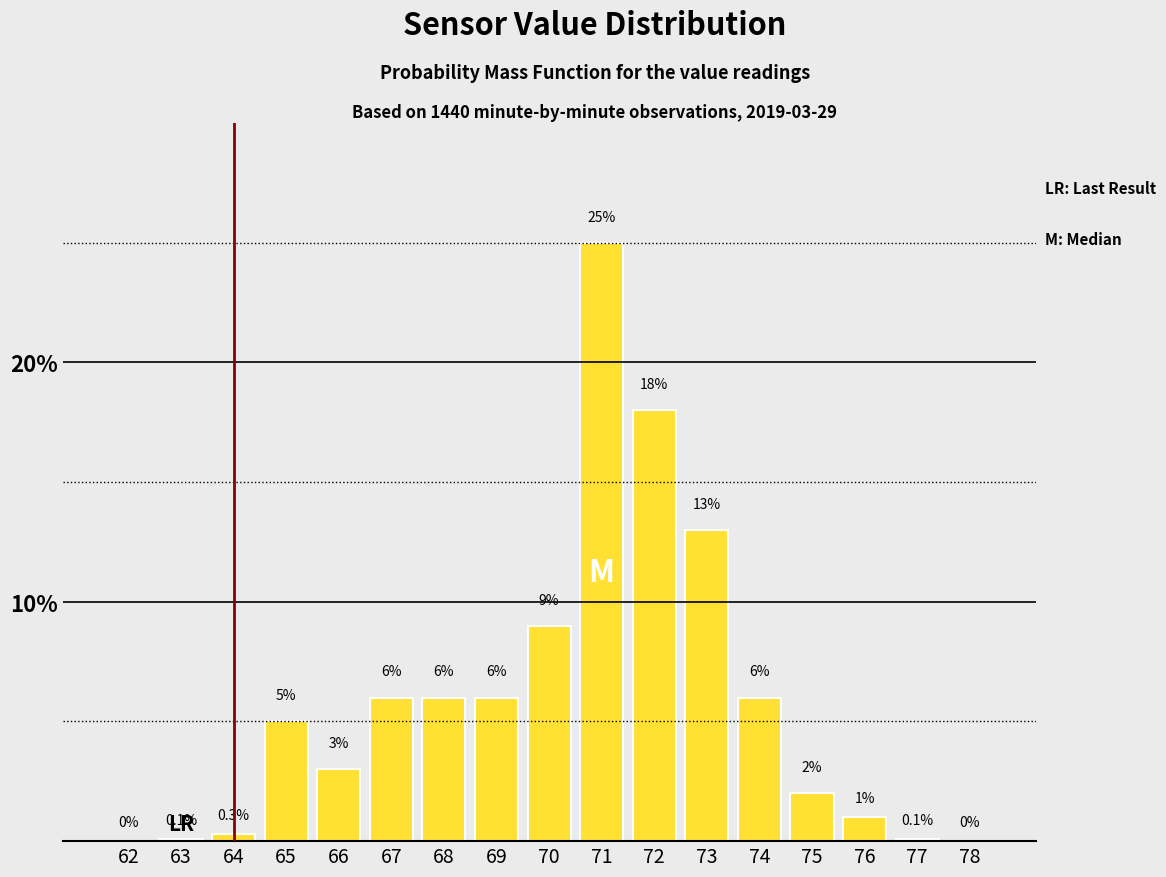

Reading left to right, extract all data points from this chart.

62=0.0	63=0.1	64=0.3	65=5.0	66=3.0	67=6.0	68=6.0	69=6.0	70=9.0	71=25.0	72=18.0	73=13.0	74=6.0	75=2.0	76=1.0	77=0.1	78=0.0